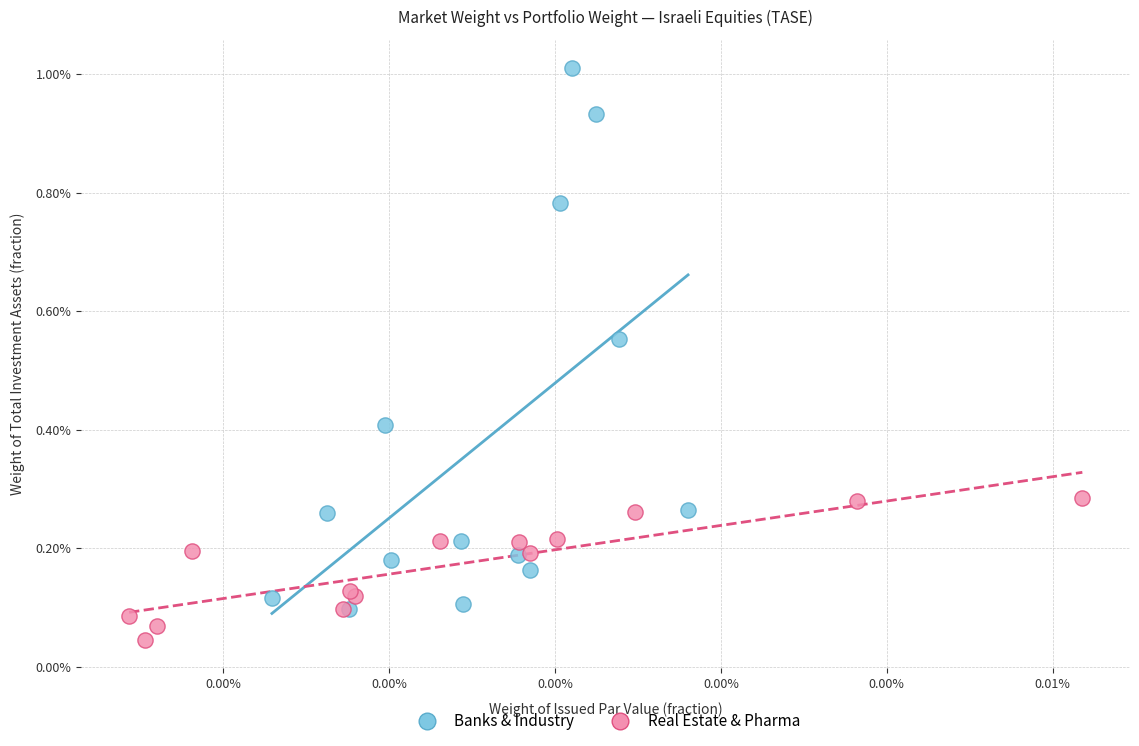

What are all the series names shown in the legend?

Banks & Industry, Real Estate & Pharma